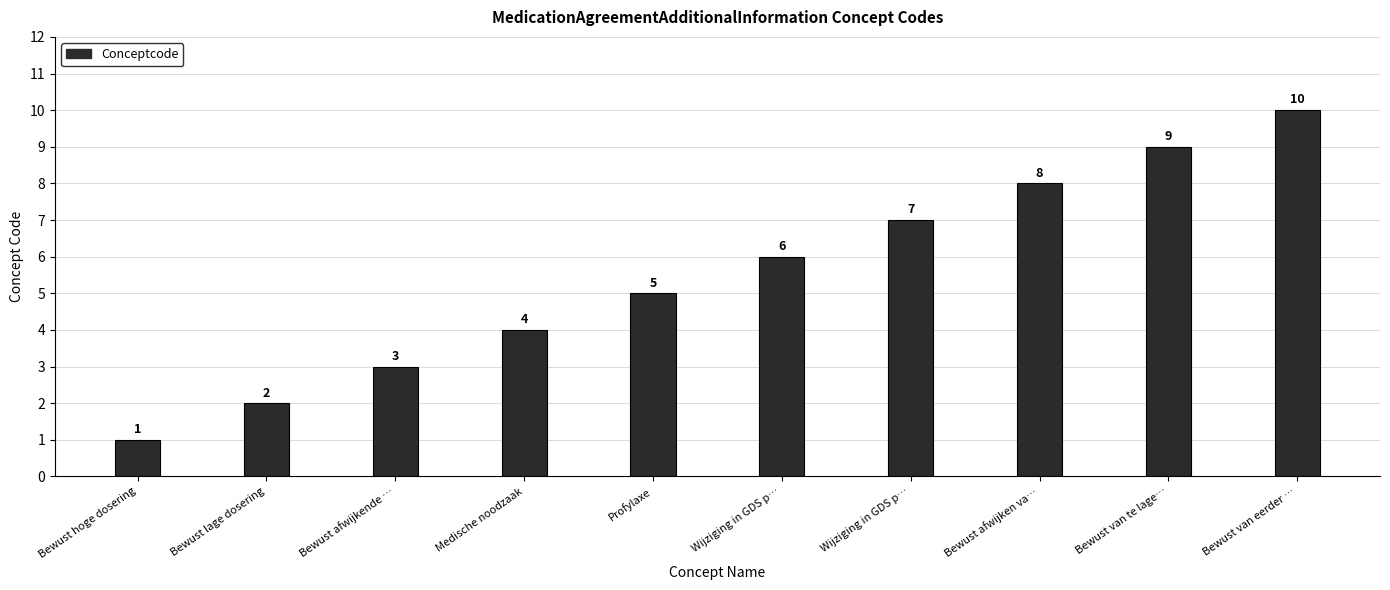

How many data points are less than 6?

5